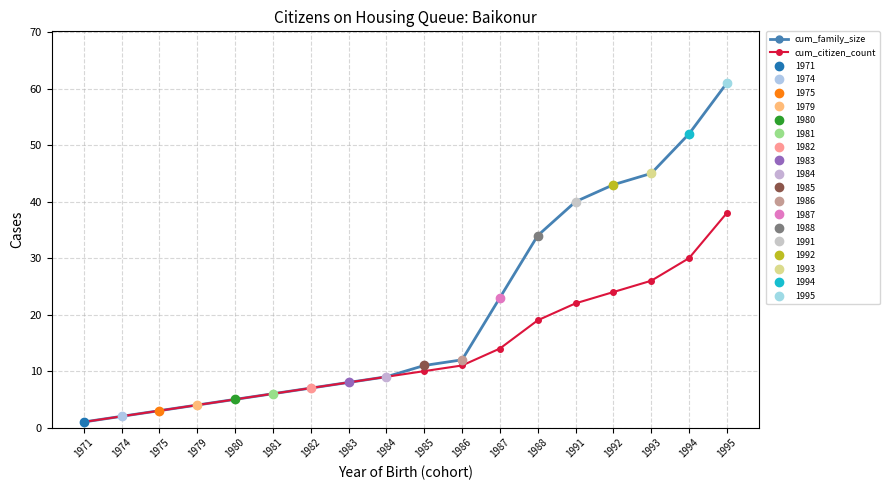

Is this an area chart (filled region under the line)?

No